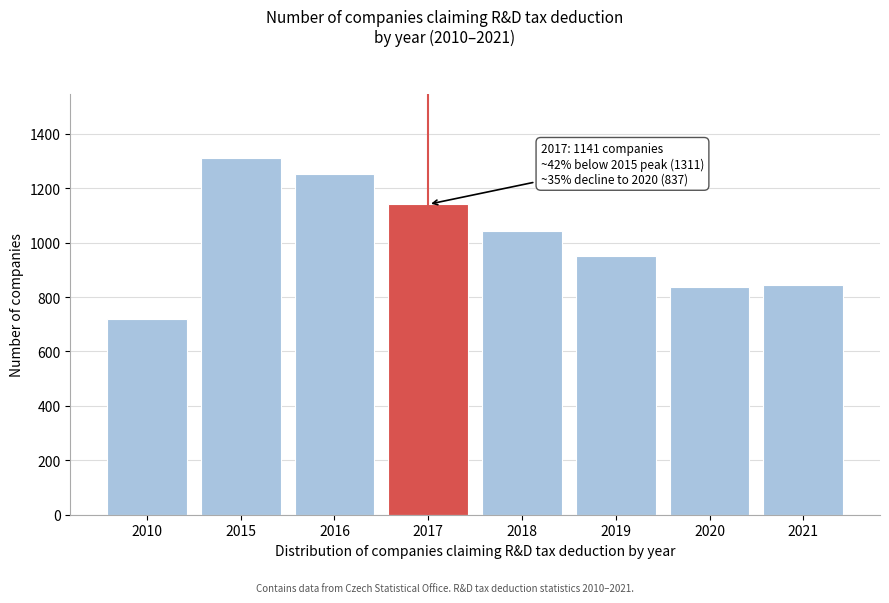

Reading left to right, what are all the values shown in this chart?

2010=718	2015=1311	2016=1254	2017=1141	2018=1043	2019=950	2020=837	2021=845